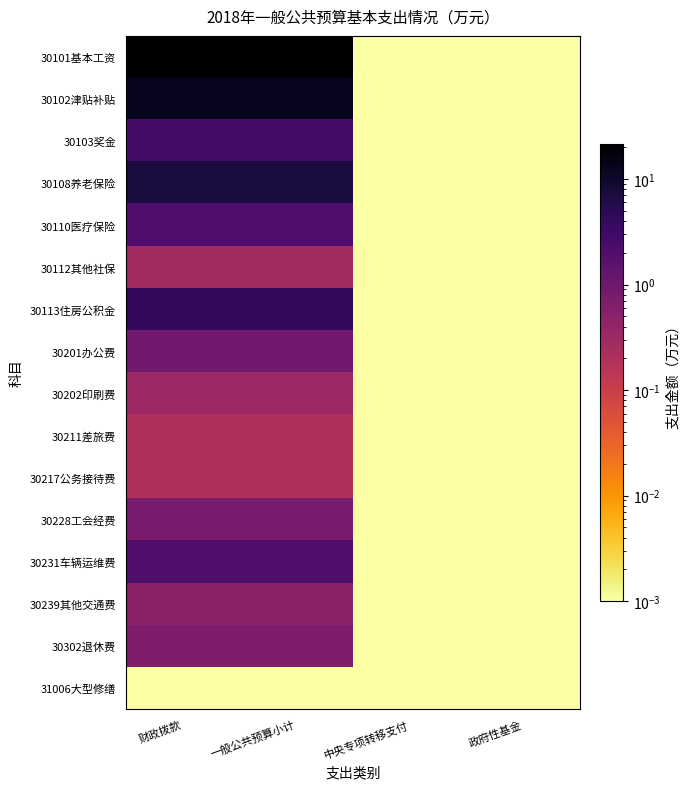

Between 一般公共预算小计 and 政府性基金, which series saw the biggest shift?

30101基本工资